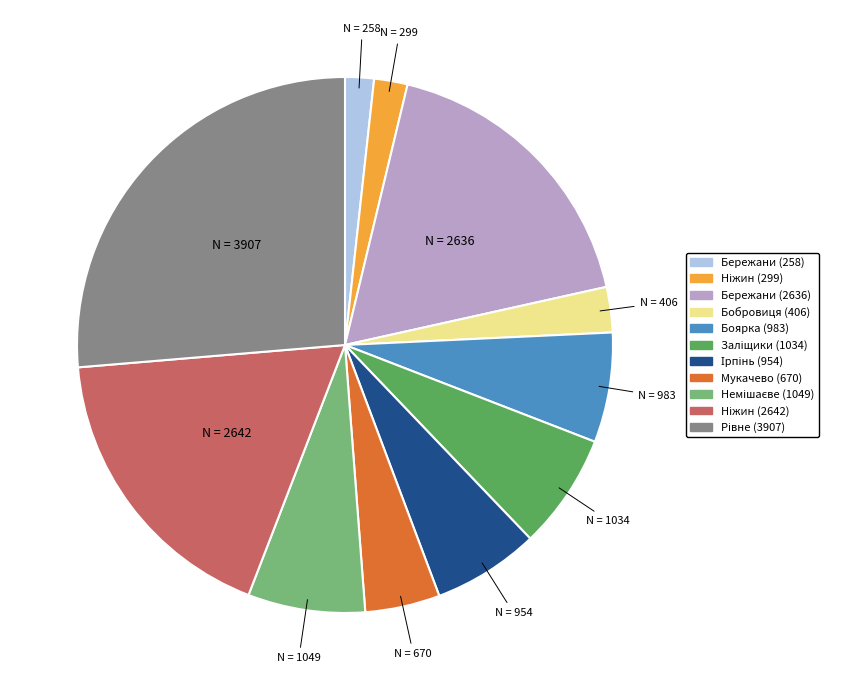

Is there any slice that represents more than half of the pie?

No